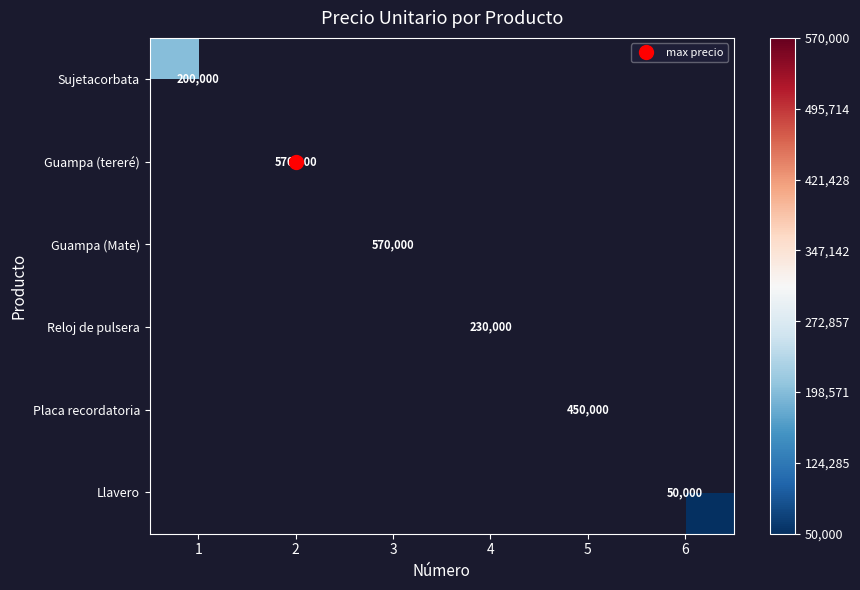

At how many categories does at least one series exceed 340445?

3